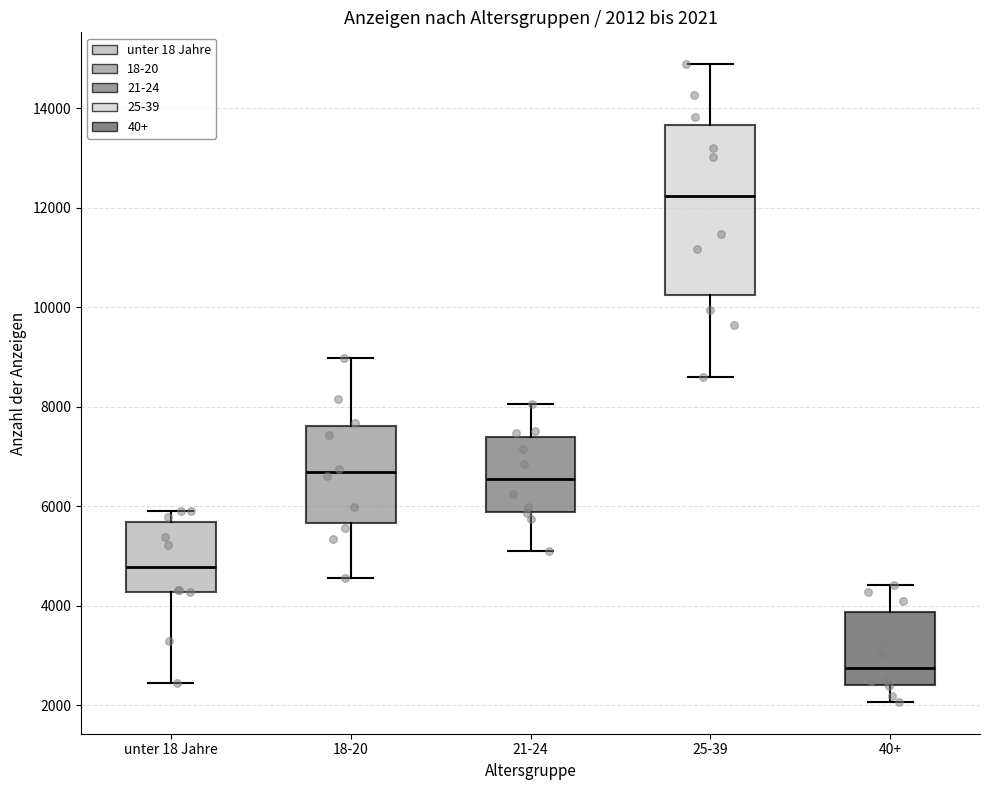

Which box has the highest median line?

25-39